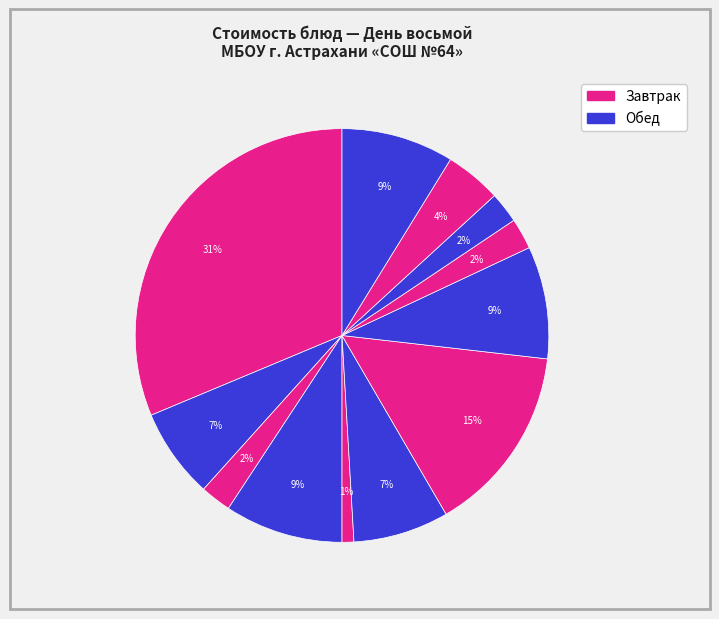

Count the number of slices in the pie.

12